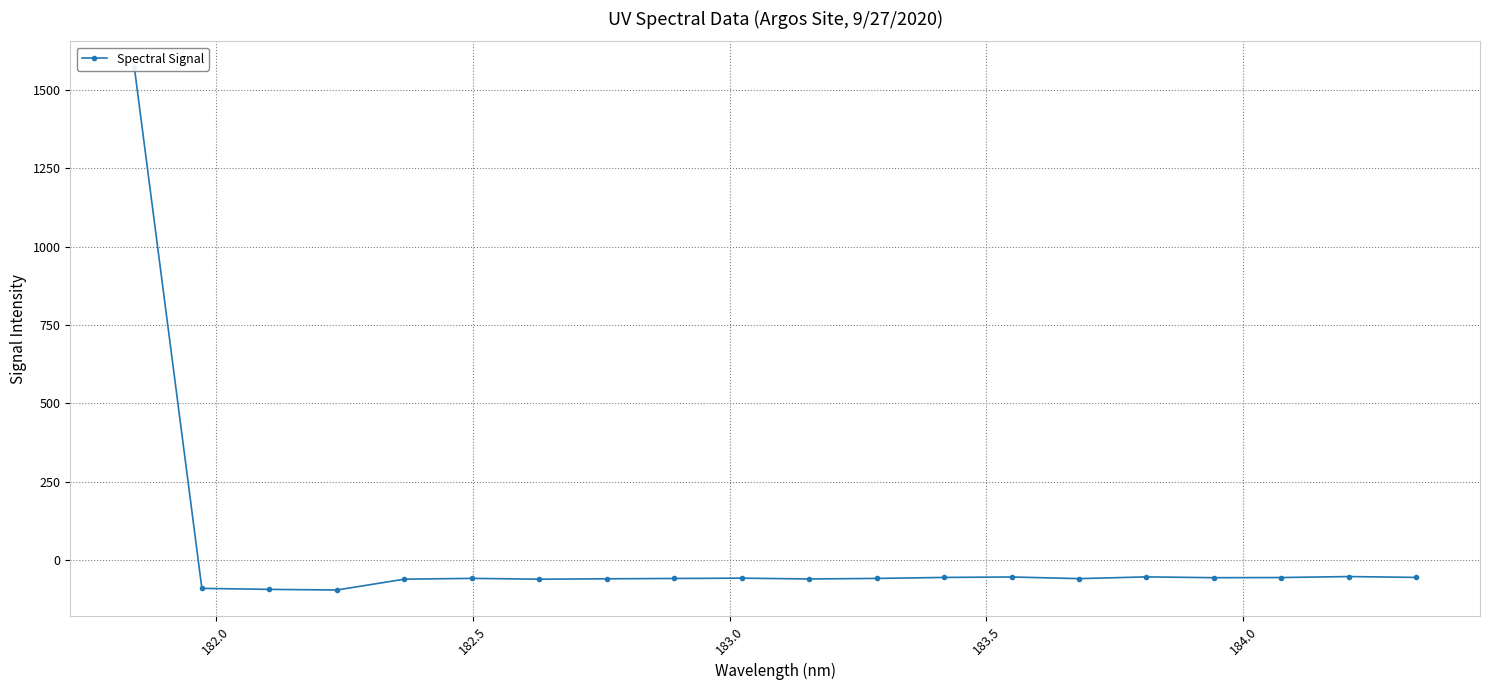

What is the difference between the second highest and minimum values?

42.9